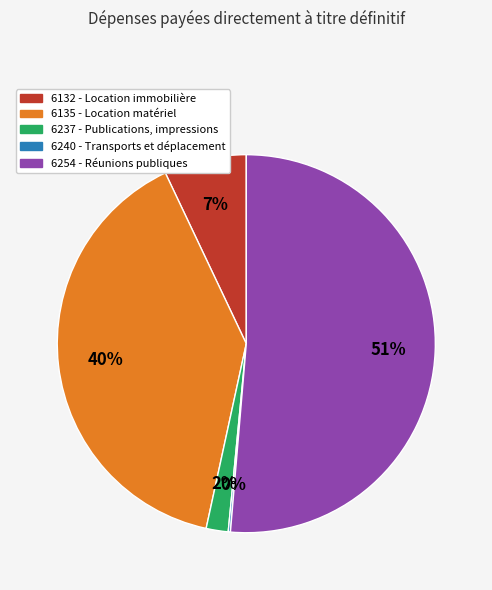

To the nearest percent, what is the average slice percentage?

20%